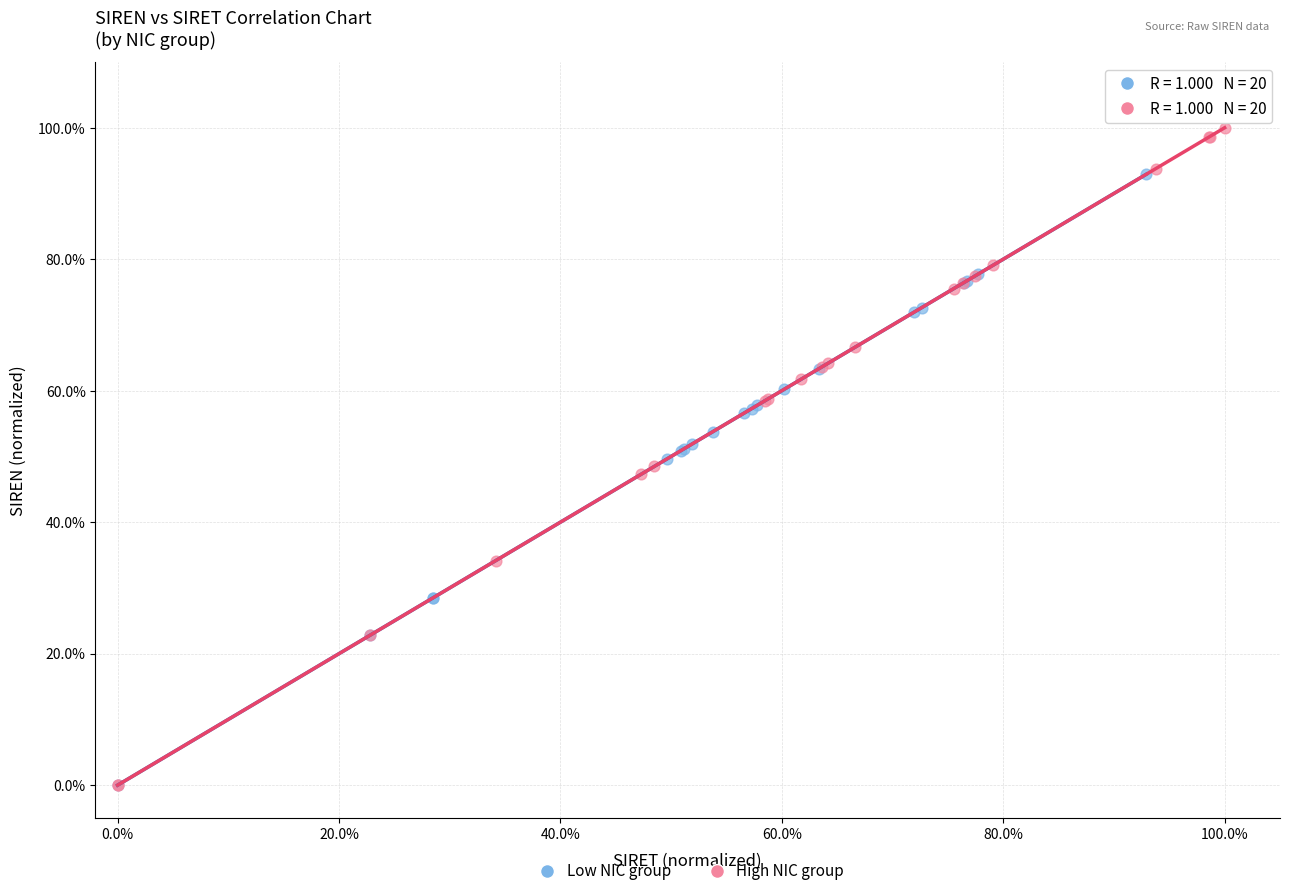

Which series has the widest spread of Y values?

High NIC group